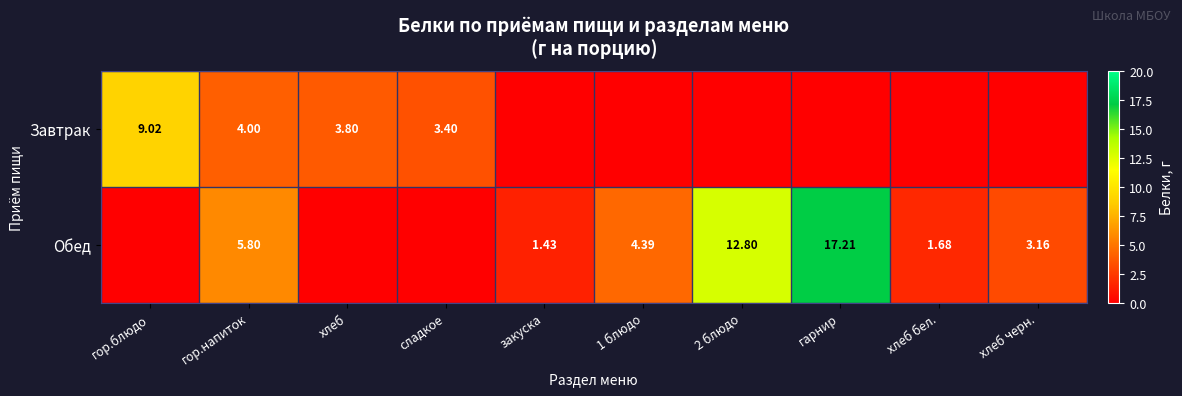

Is the value of Завтрак at гор.напиток greater than the value of Обед at хлеб черн.?

Yes